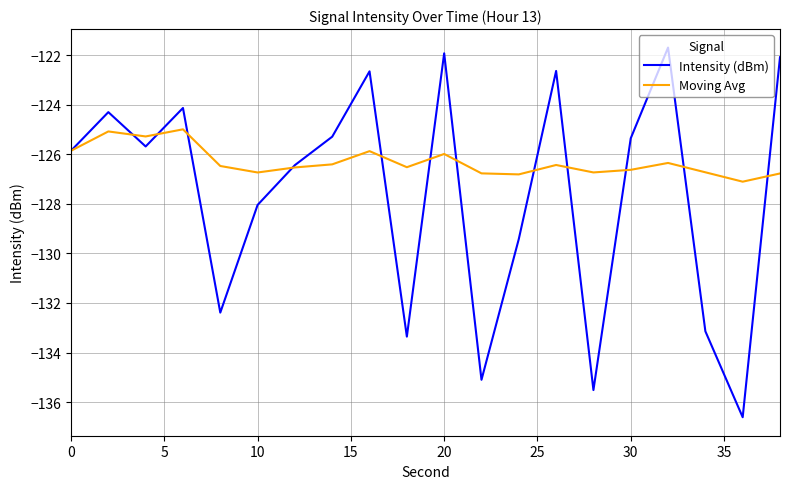

Which series has the largest range (max minus min)?

Intensity (dBm)